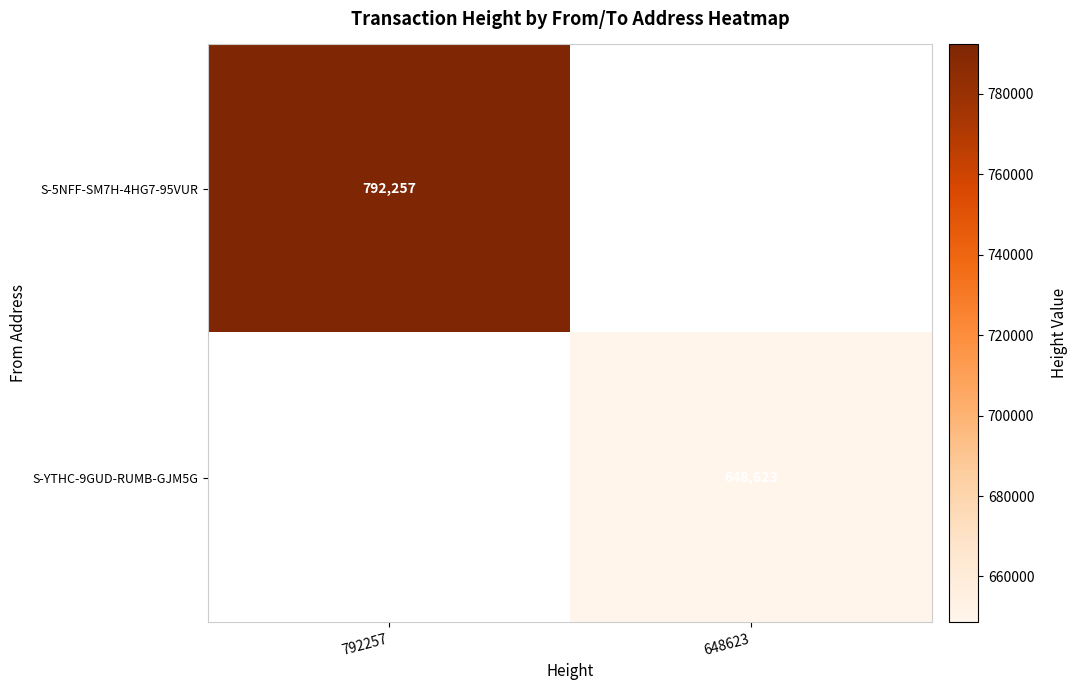

Is the value of S-YTHC-9GUD-RUMB-GJM5G at 648623 greater than the value of S-5NFF-SM7H-4HG7-95VUR at 792257?

No